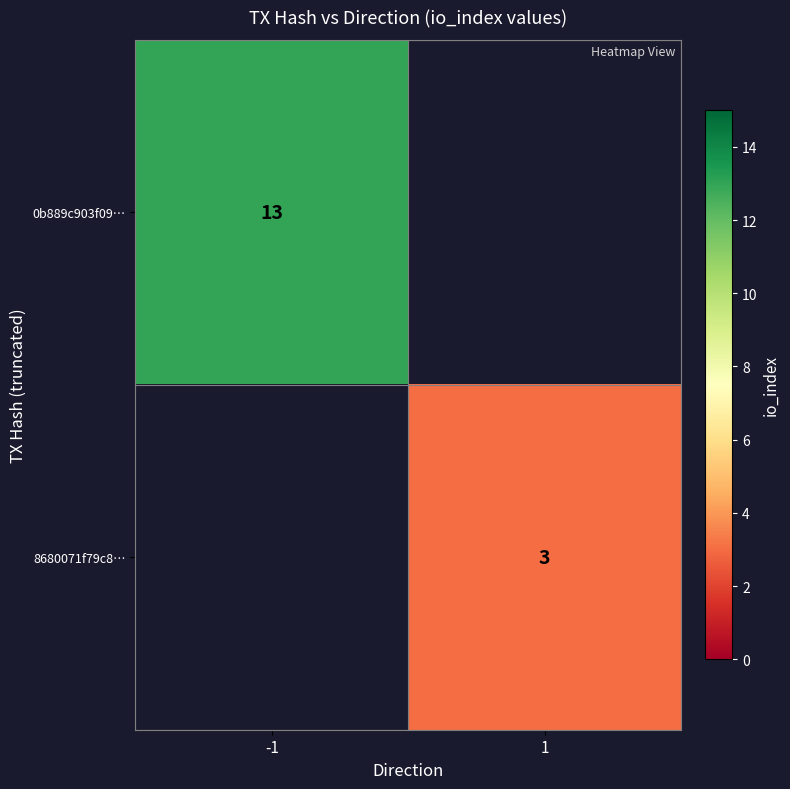

Is the value of 0b889c903f09… at -1 greater than the value of 8680071f79c8… at 1?

Yes